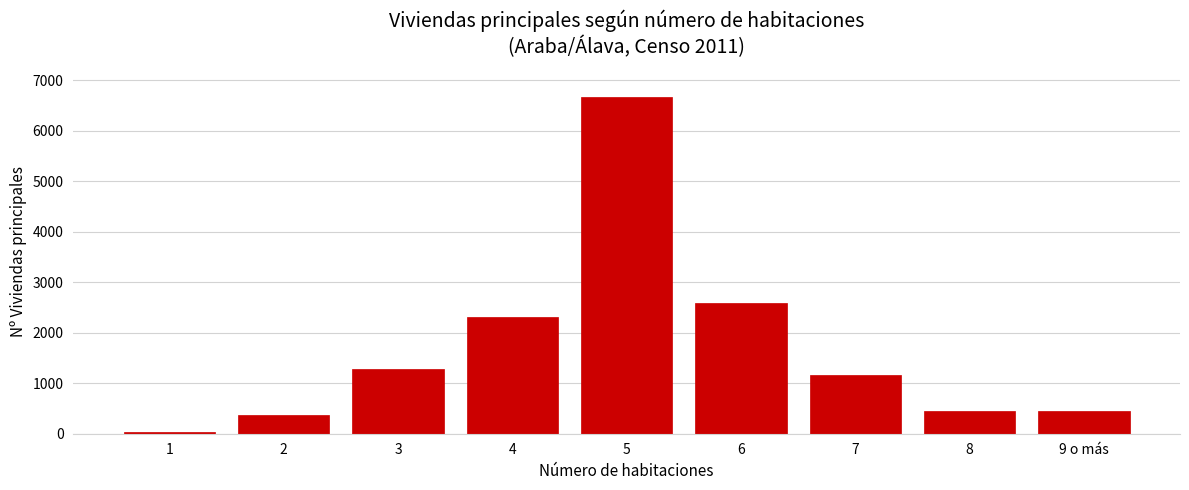

What is the ratio of the value at 9 o más to the value at 3?

0.4